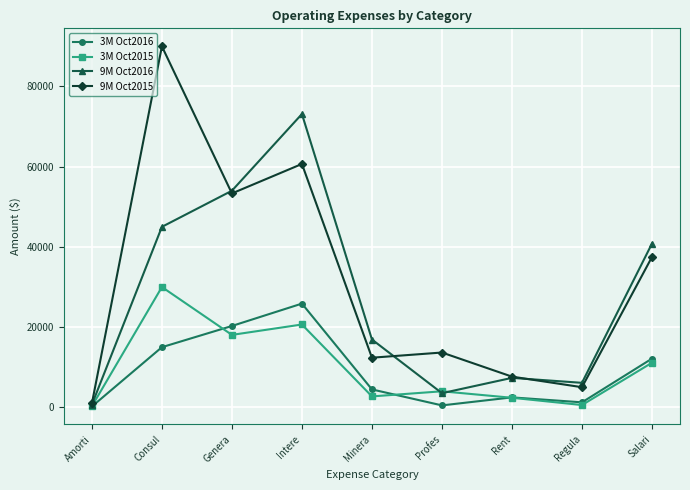

What value does the 9M Oct2016 series have at Intere?

73129